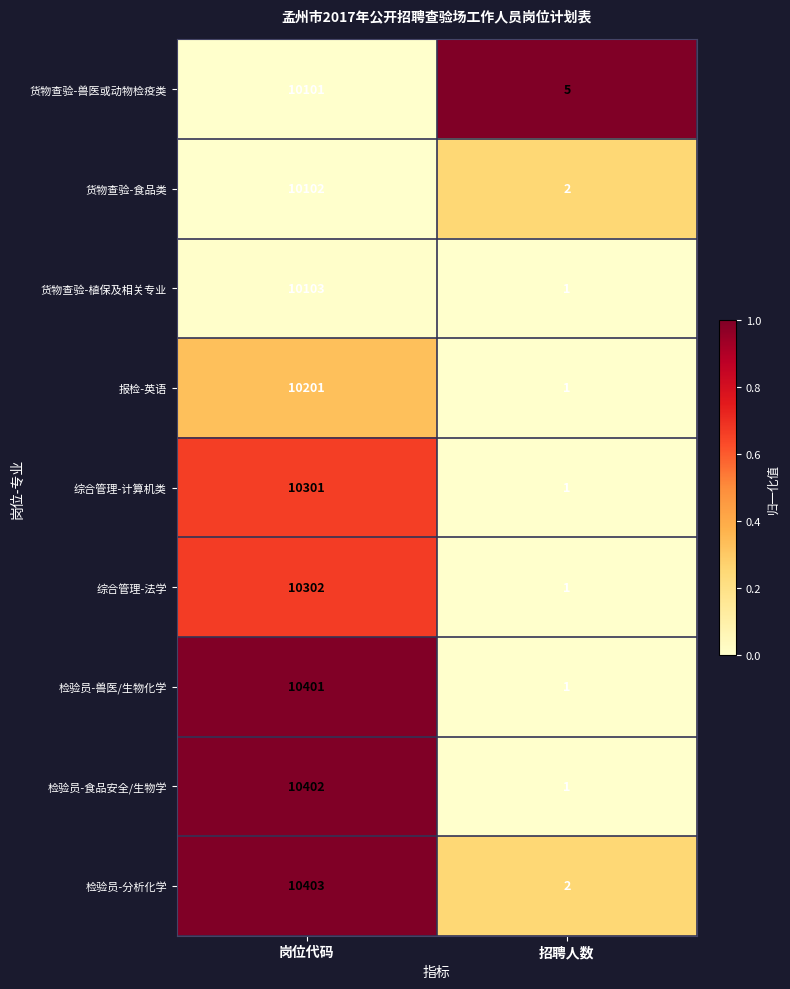

Reading left to right, extract all data points from this chart.

货物查验-兽医或动物检疫类: 10101	5
货物查验-食品类: 10102	2
货物查验-植保及相关专业: 10103	1
报检-英语: 10201	1
综合管理-计算机类: 10301	1
综合管理-法学: 10302	1
检验员-兽医/生物化学: 10401	1
检验员-食品安全/生物学: 10402	1
检验员-分析化学: 10403	2